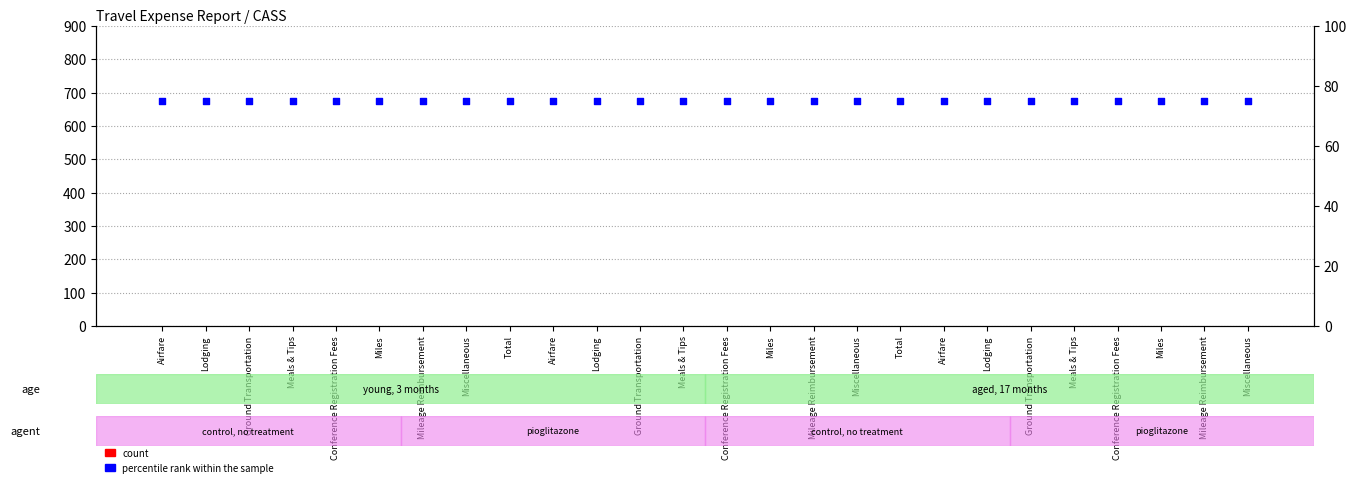

Which series has the largest total across all categories?

percentile rank within the sample